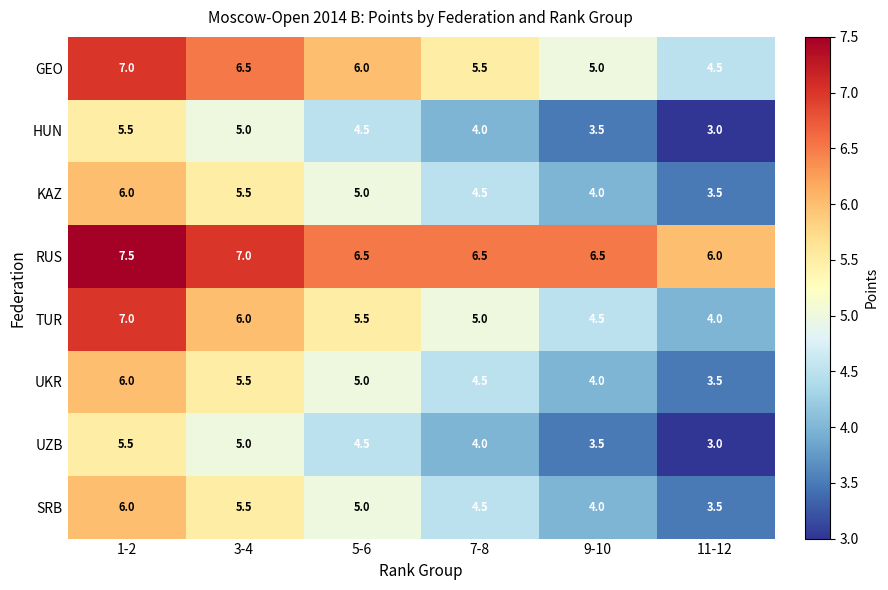

What is the greatest value displayed?

7.5